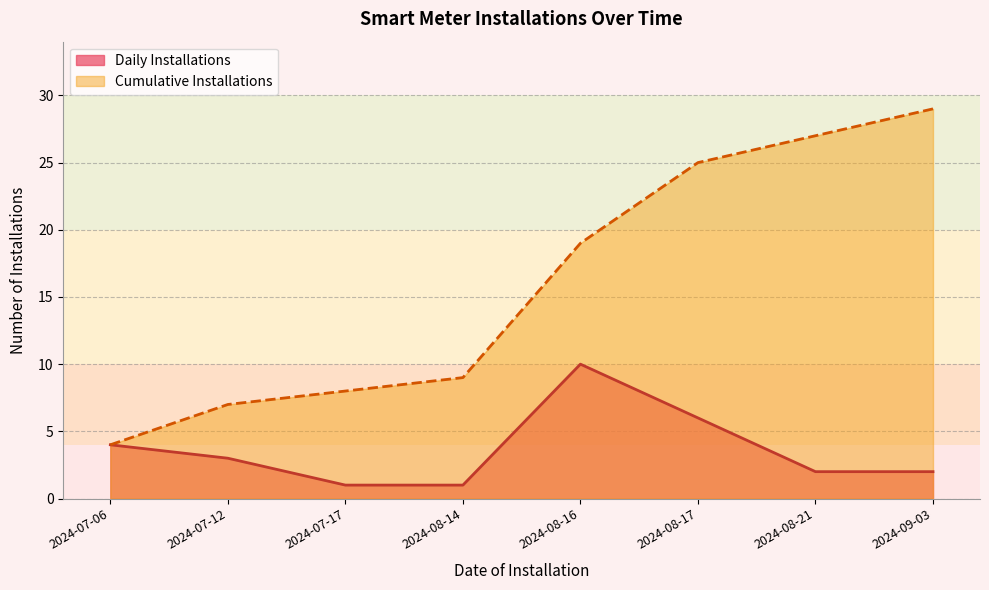

What is the maximum value shown in the chart?

29